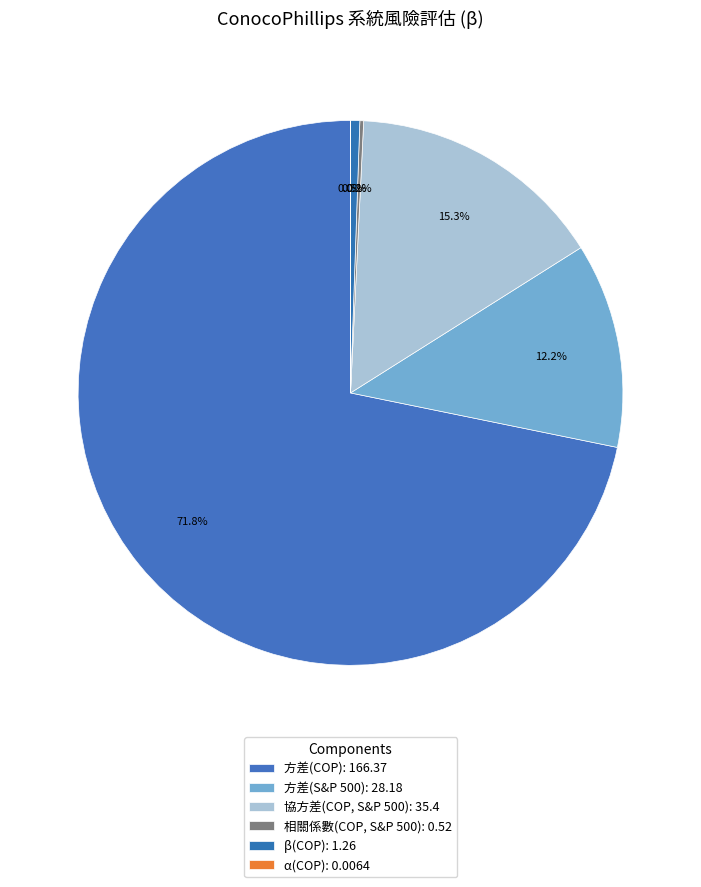

To the nearest percent, what is the difference between the largest and smallest slice percentages?

72%